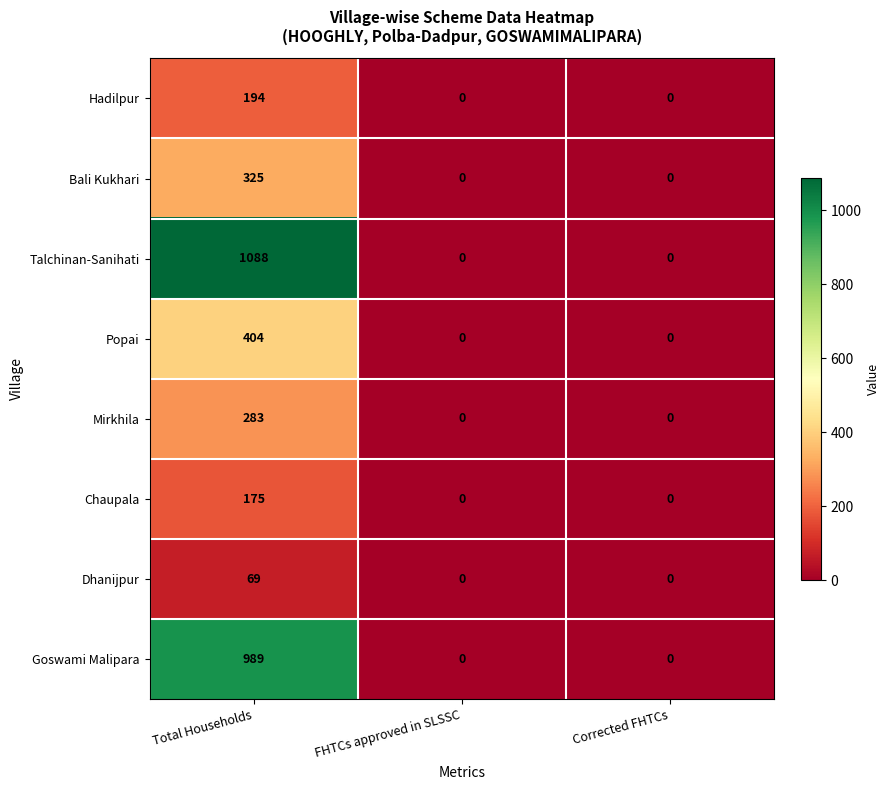

Which series has the largest range (max minus min)?

Talchinan-Sanihati